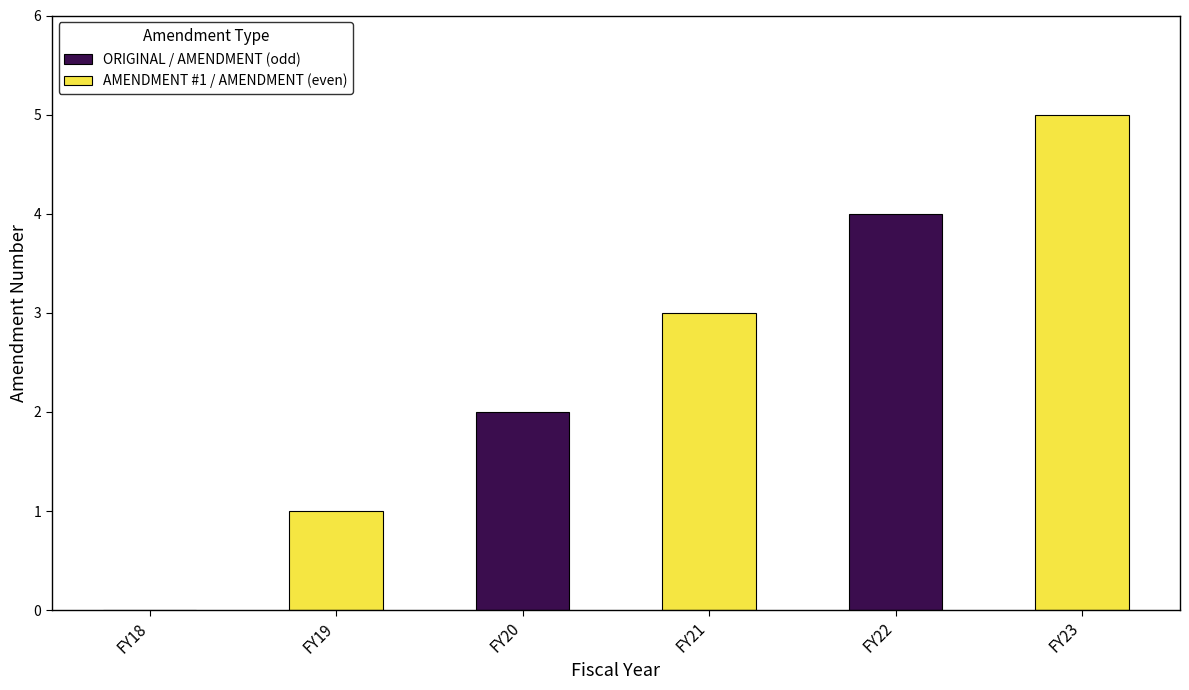

Is it true that AMENDMENT #1 / AMENDMENT (even) equals 2 at FY18?

False